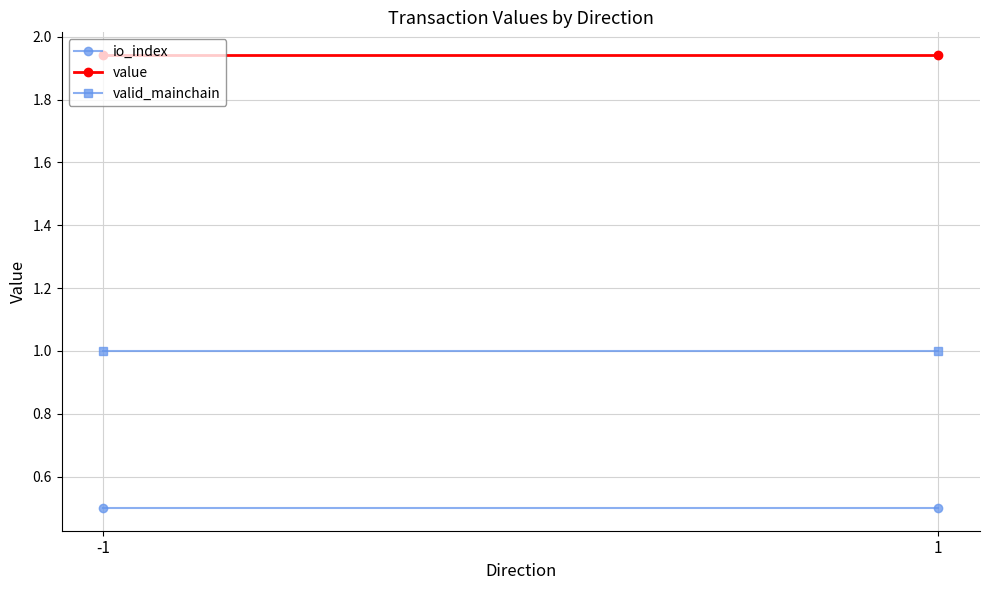

Reading left to right, extract all data points from this chart.

io_index: -1=0.5	1=0.5
value: -1=1.9	1=1.9
valid_mainchain: -1=1.0	1=1.0